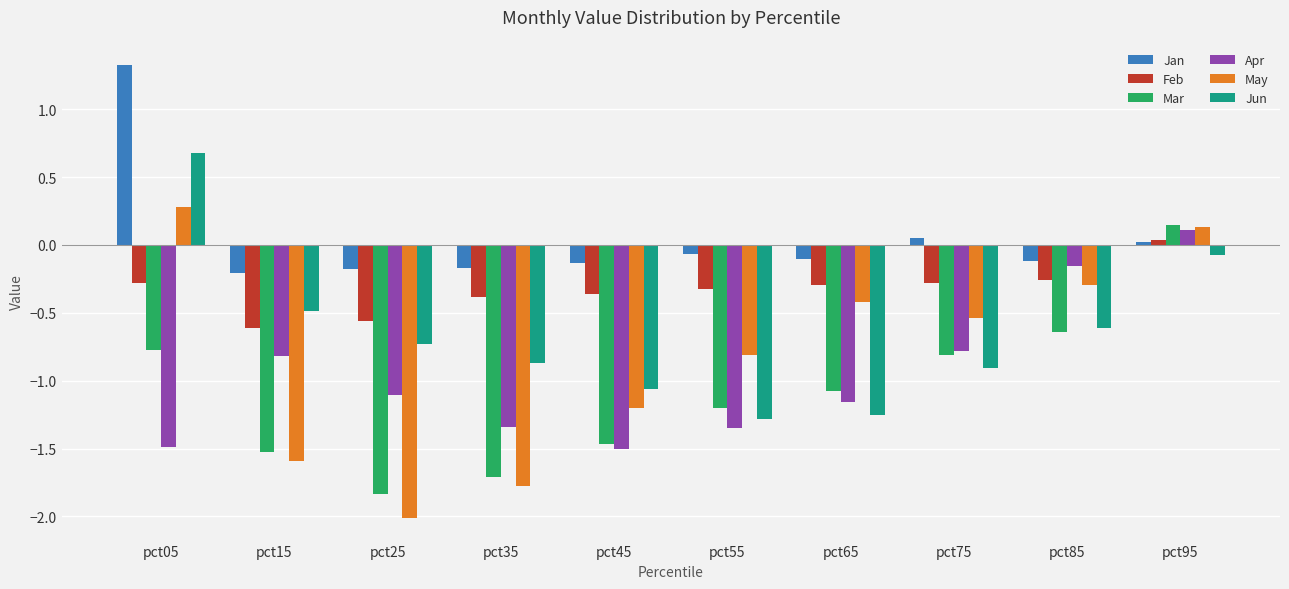

Rank the series by their maximum value, from highest to lowest.

Jan, Jun, May, Mar, Apr, Feb